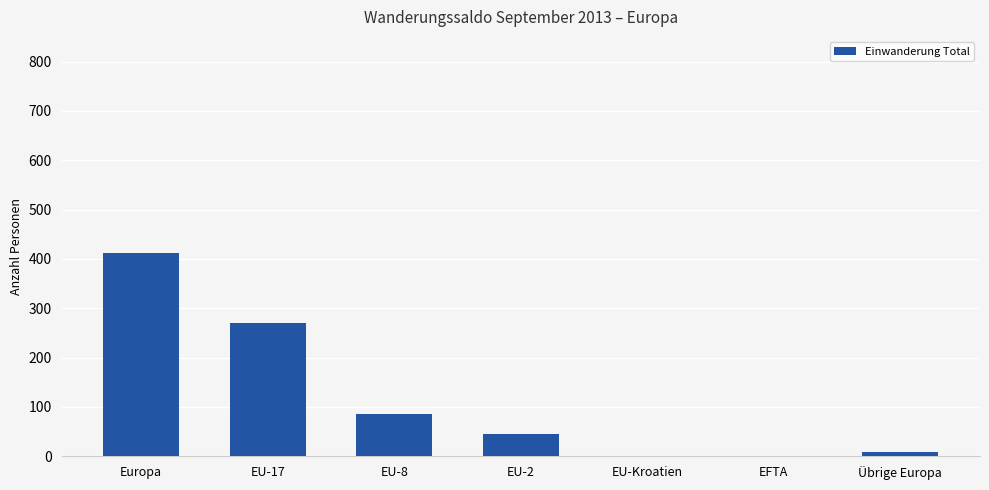

What is the greatest value displayed?

413